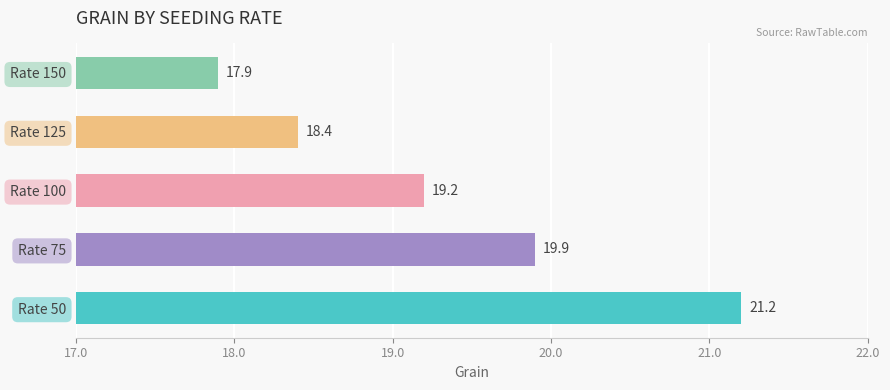

What is the change in value from Rate 100 to Rate 150?

-1.3